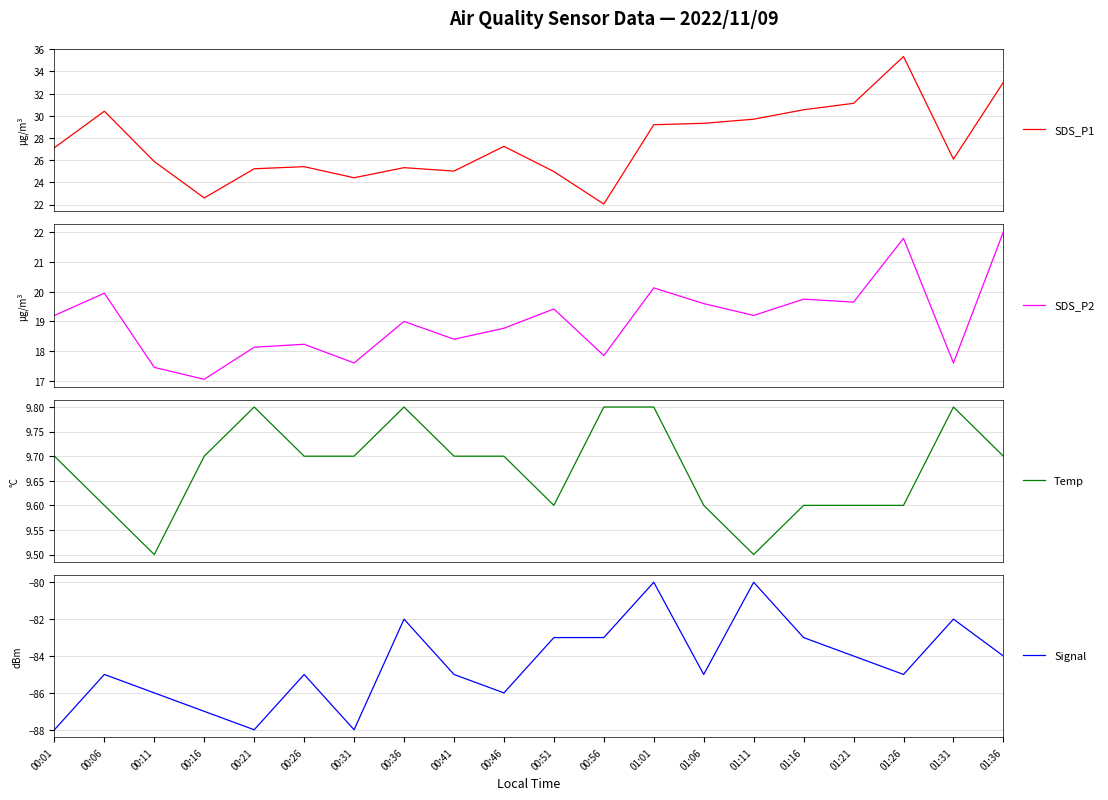

Rank the categories by Signal value from lowest to highest.

00:01, 00:21, 00:31, 00:16, 00:11, 00:46, 00:06, 00:26, 00:41, 01:06, 01:26, 01:21, 01:36, 00:51, 00:56, 01:16, 00:36, 01:31, 01:01, 01:11